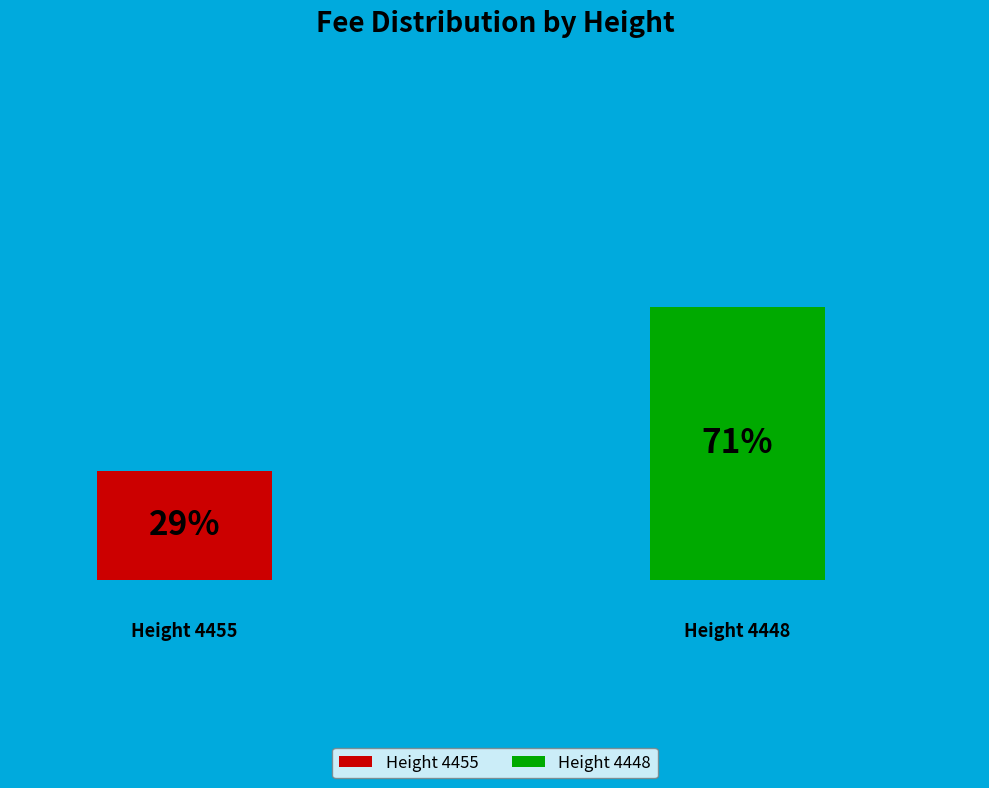

To the nearest percent, what is the combined percentage of 4455 and 4448?

100%